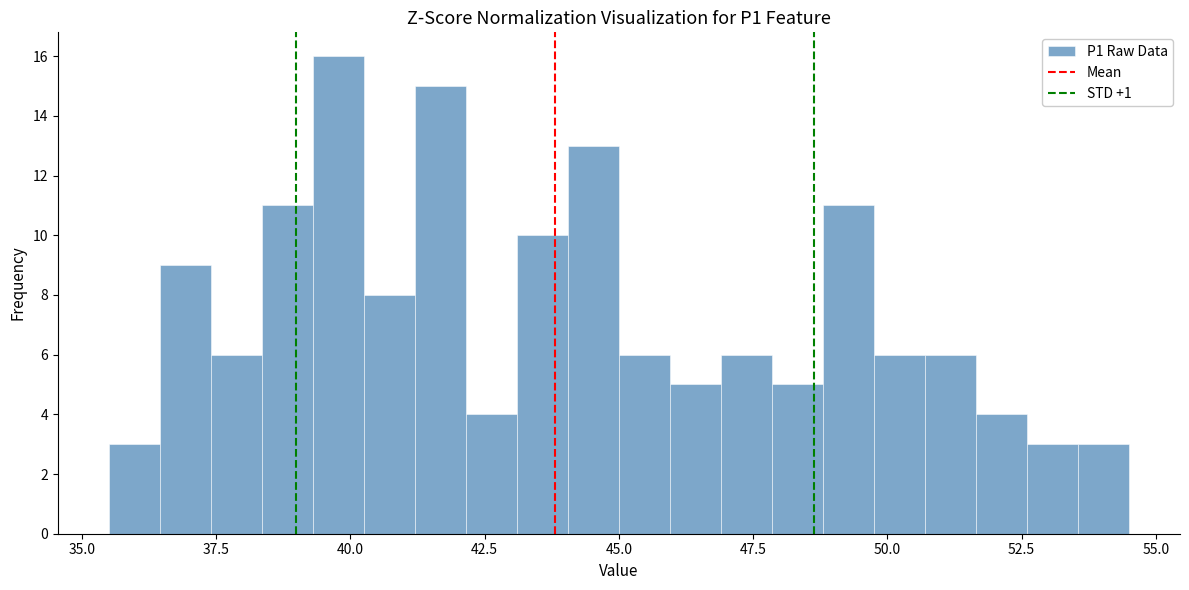

Around what value on the x-axis is the tallest bar? Give the approximate position of its centre, as read against the axis.

40.0